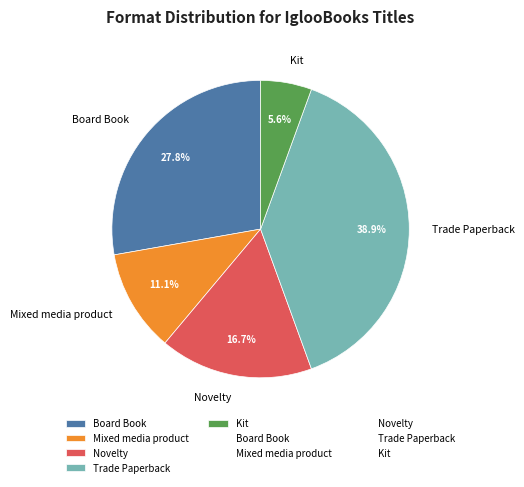

What is the largest slice in the pie chart?

Trade Paperback